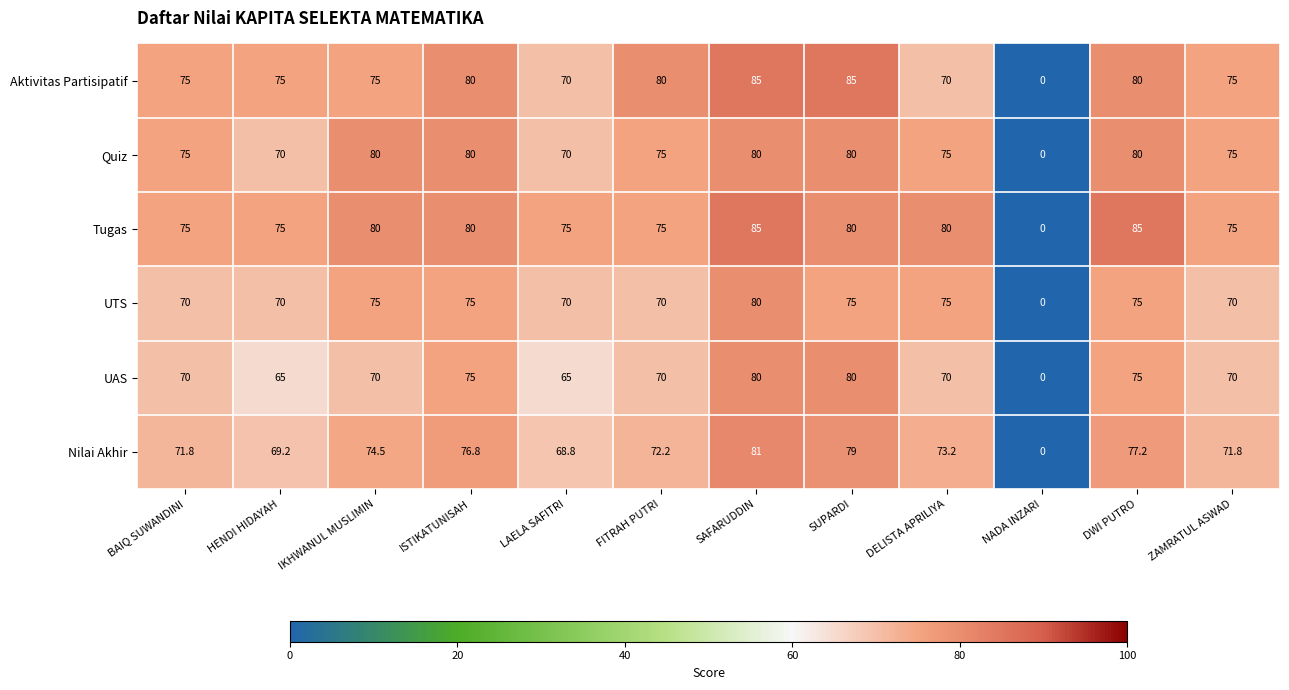

The value of Aktivitas Partisipatif at BAIQ SUWANDINI is 75.0. True or false?

True